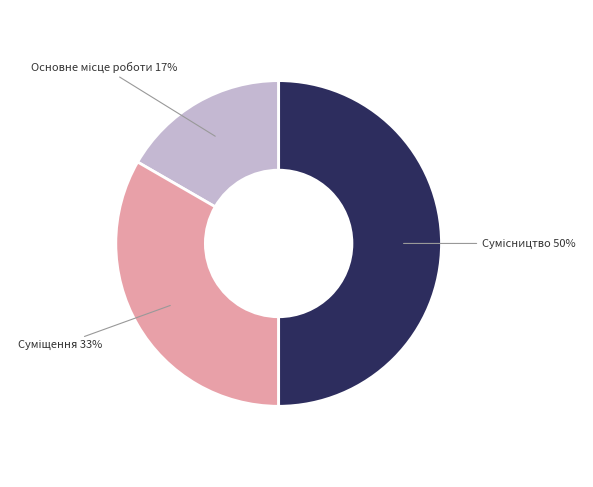

To the nearest percent, what is the average slice percentage?

33%